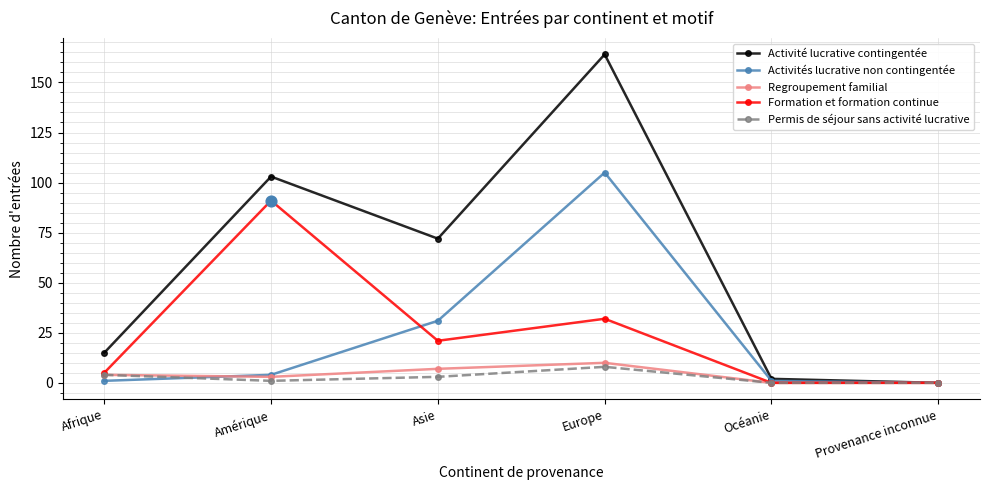

At how many categories does at least one series exceed 11?

4